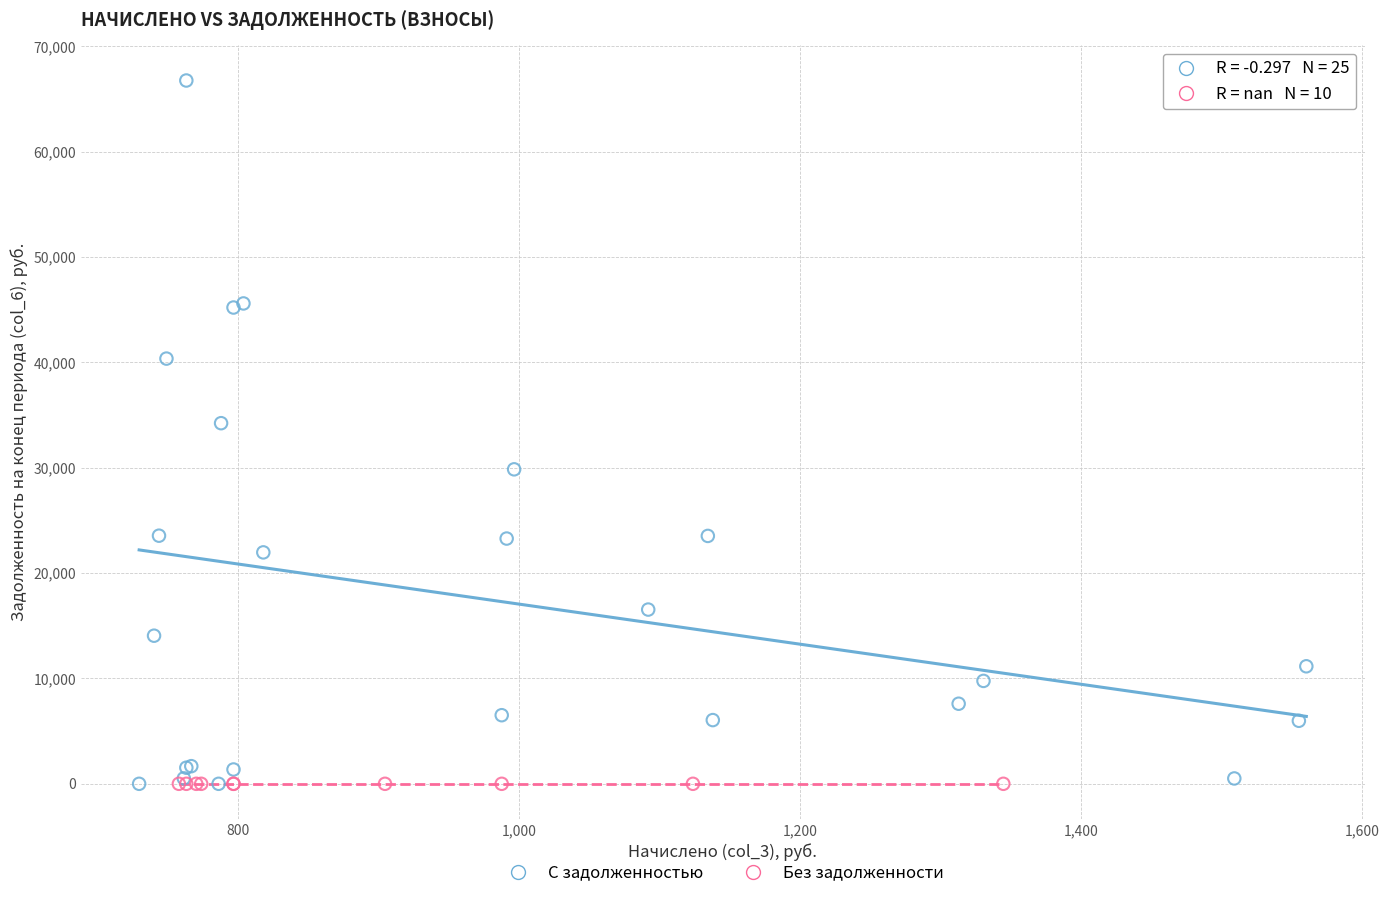

Which series contains the highest Y value?

С задолженностью